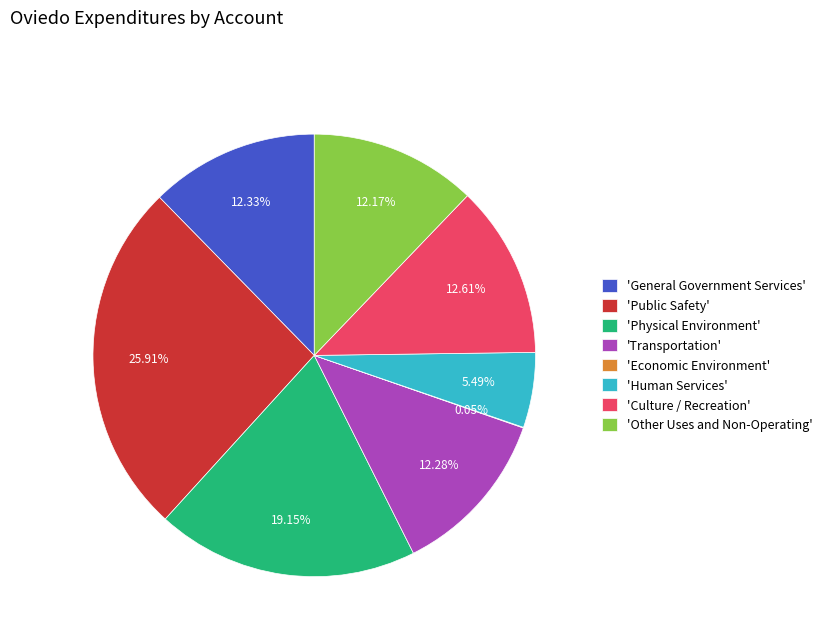

Is the sum of 'Other Uses and Non-Operating' and 'Transportation' greater than half?

No